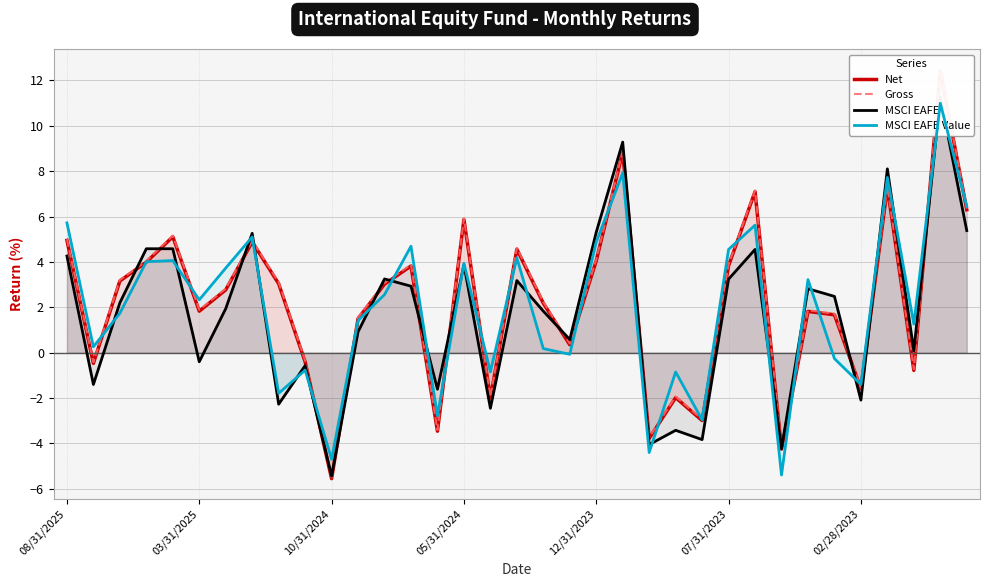

How many times do Net and MSCI EAFE cross each other?

16